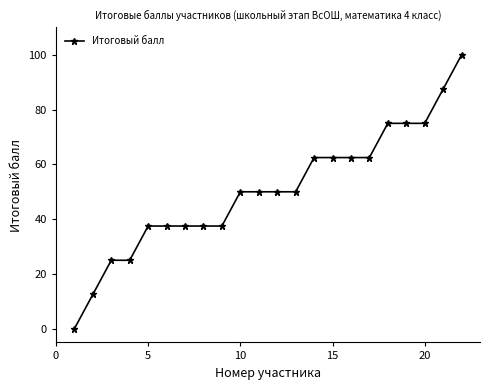

What is the value of the 19th point from the left?

75.0